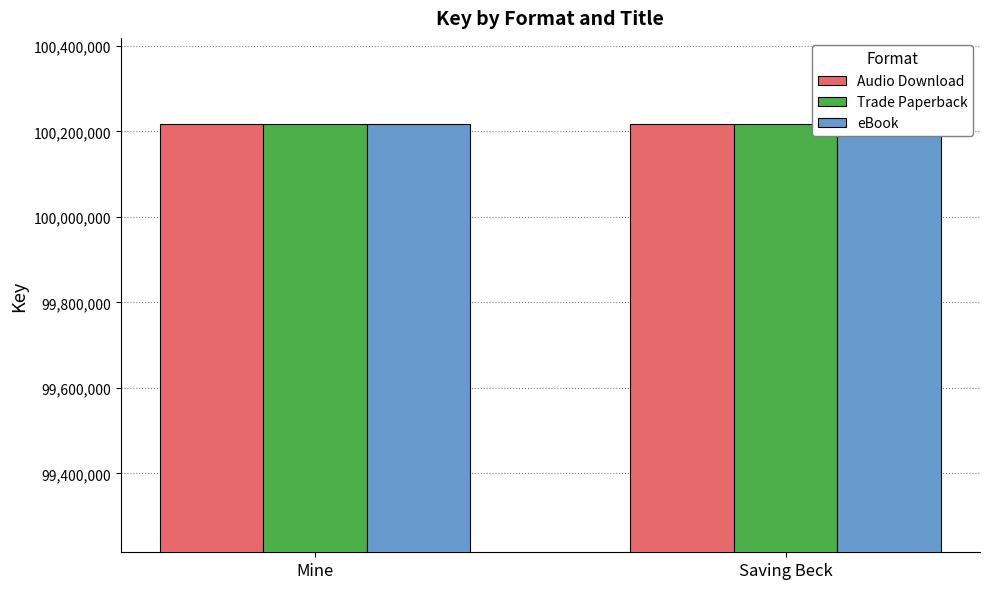

What is the lowest value of the Audio Download series?

100217768